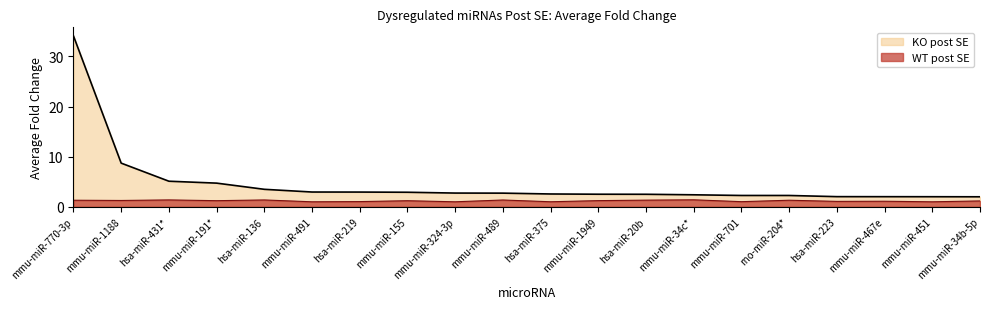

Reading left to right, transcribe all the data shown in this chart.

KO post SE: 34.1	8.7	5.1	4.7	3.5	3.0	2.9	2.9	2.7	2.7	2.6	2.5	2.5	2.4	2.3	2.3	2.0	2.0	2.0	2.0
WT post SE: 1.3	1.3	1.4	1.2	1.4	1.0	1.0	1.2	1.0	1.4	1.0	1.2	1.3	1.4	1.0	1.3	1.1	1.1	1.0	1.2